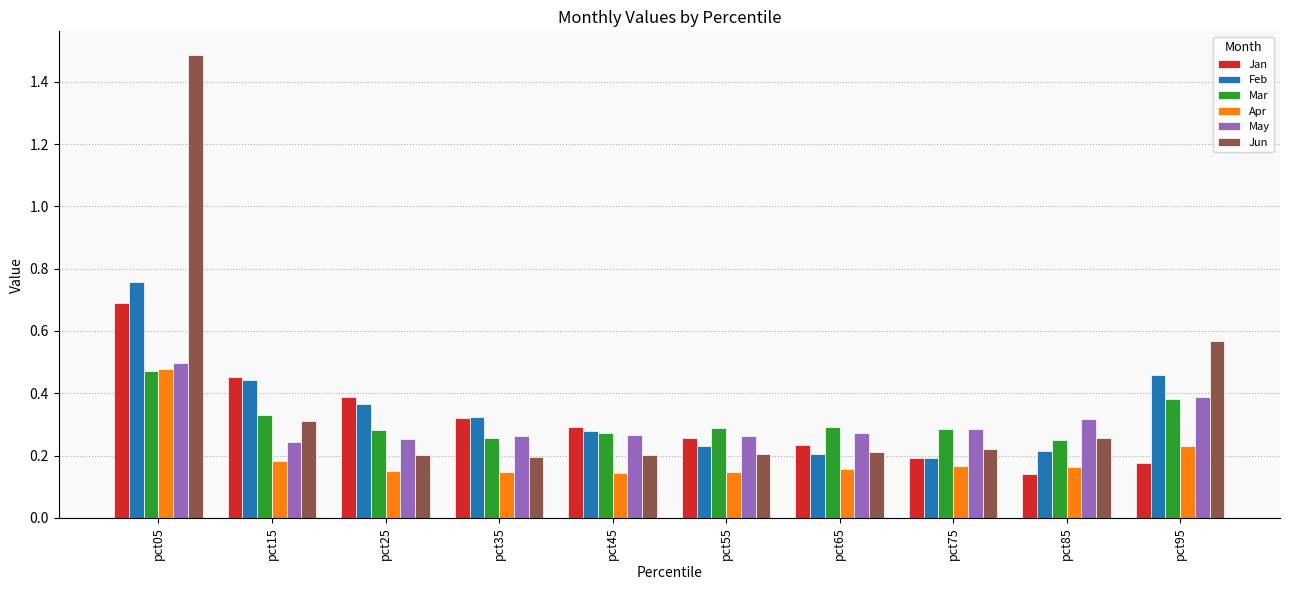

What is the sum of all May values?

3.0